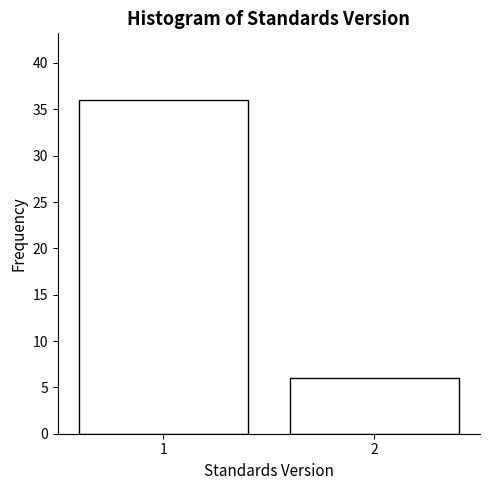

Reading right to left, what are all the values shown in this chart?

2=6	1=36